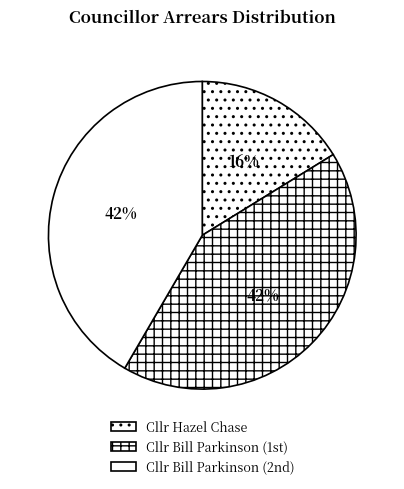

Which category has the biggest portion of the pie?

Cllr Bill Parkinson (1st)